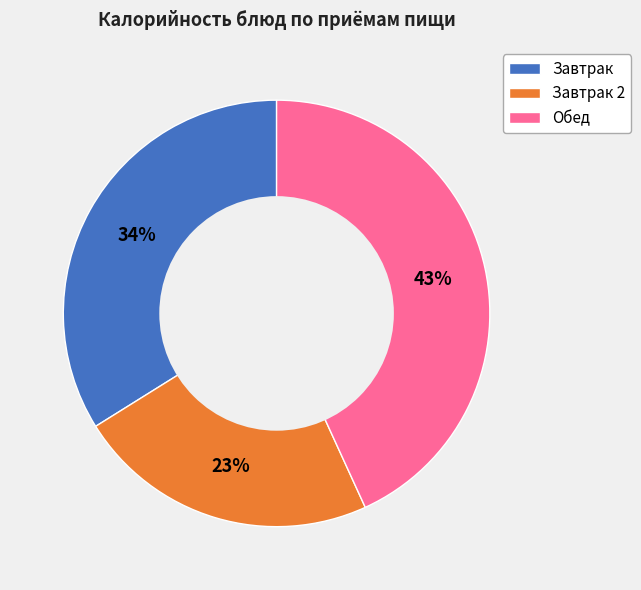

How many segments does this pie chart have?

3